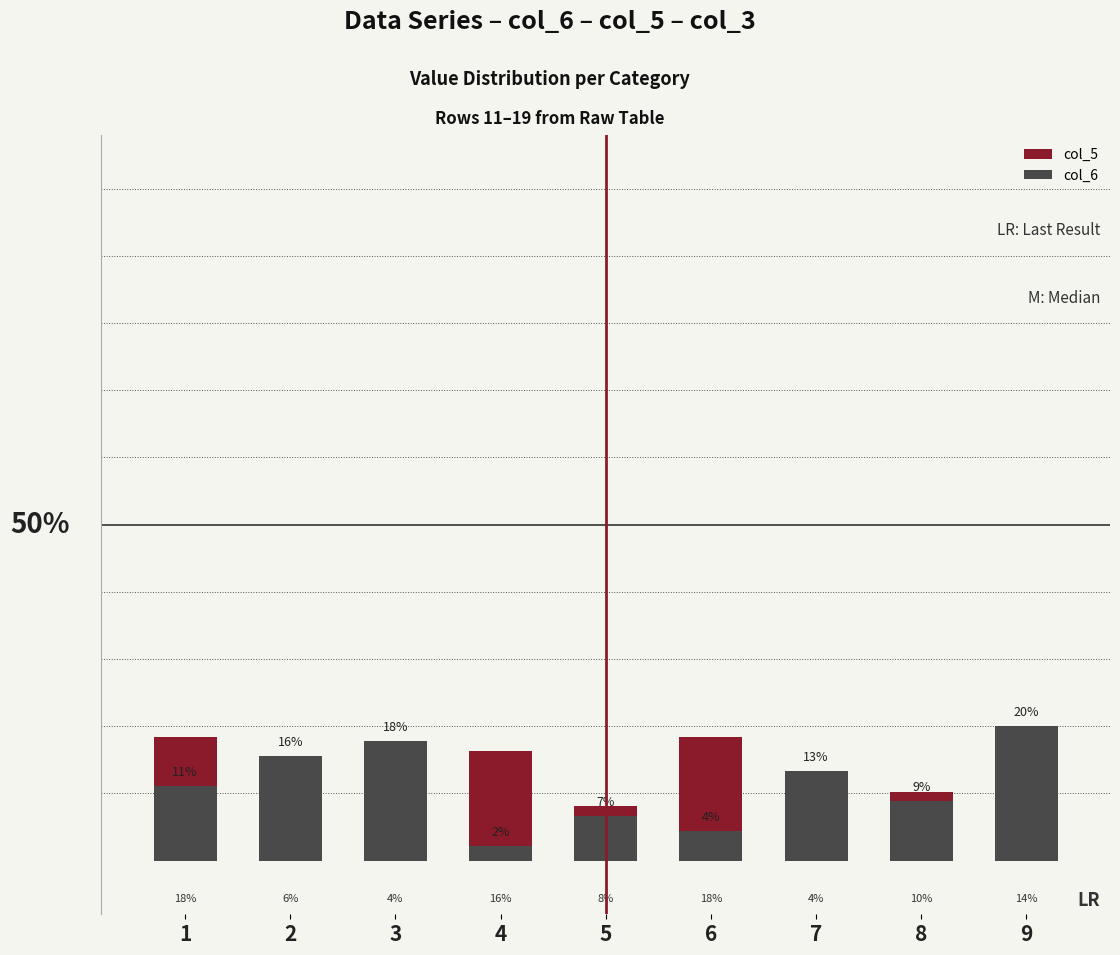

Which has a higher value, 7 or 1?

1